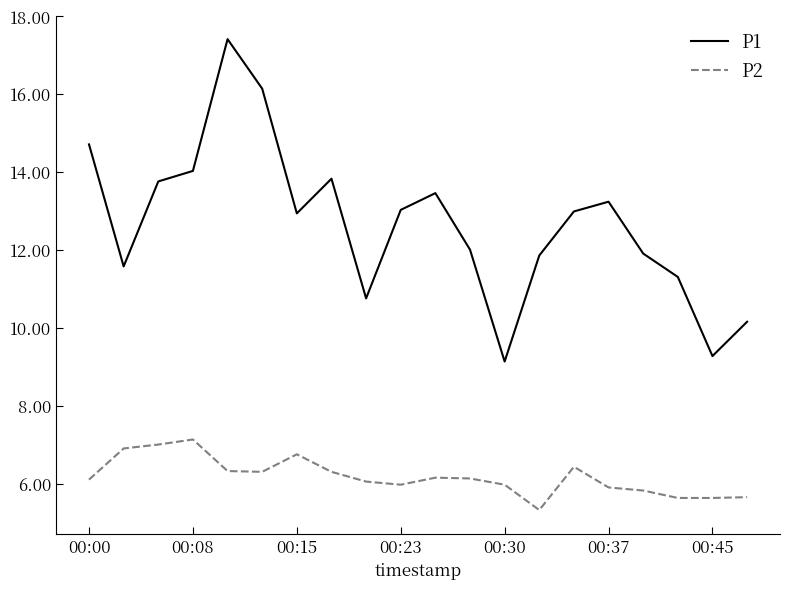

Is this an area chart (filled region under the line)?

No